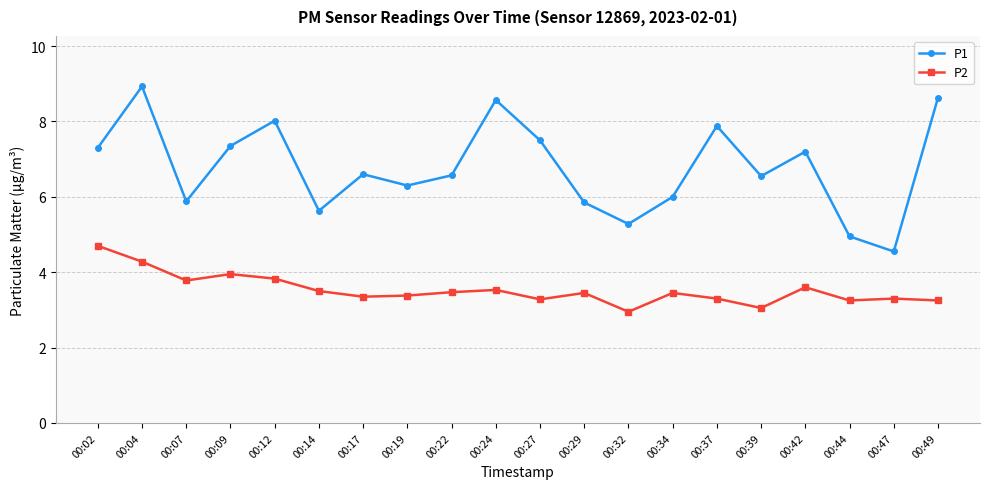

What is the value of the P2 point at the 12th from the left?

3.5